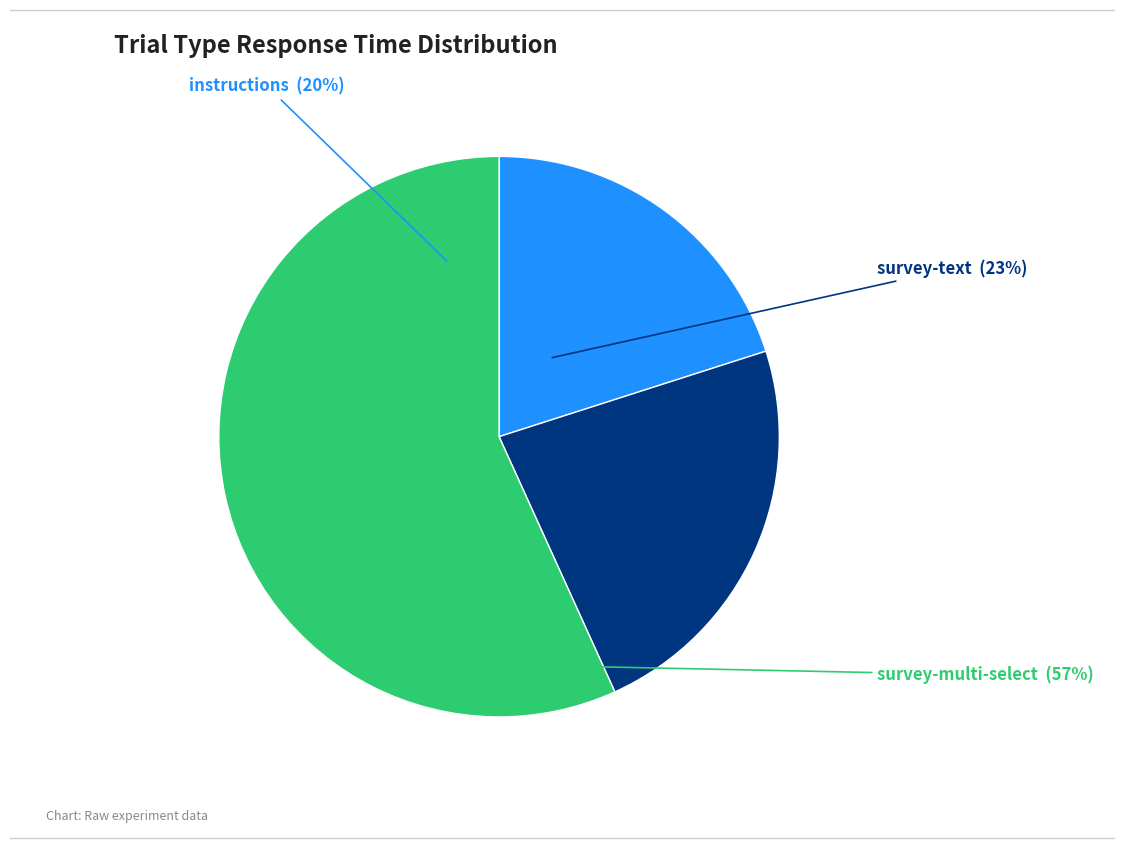

To the nearest percent, what is the average slice percentage?

33%